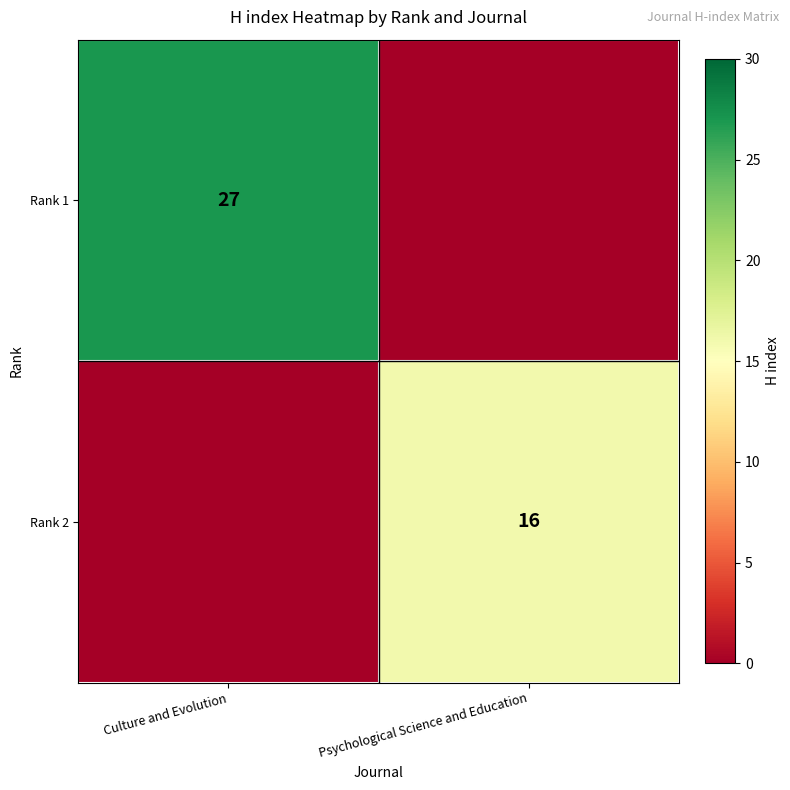

The value of Rank 1 at Culture and Evolution is 46. True or false?

False